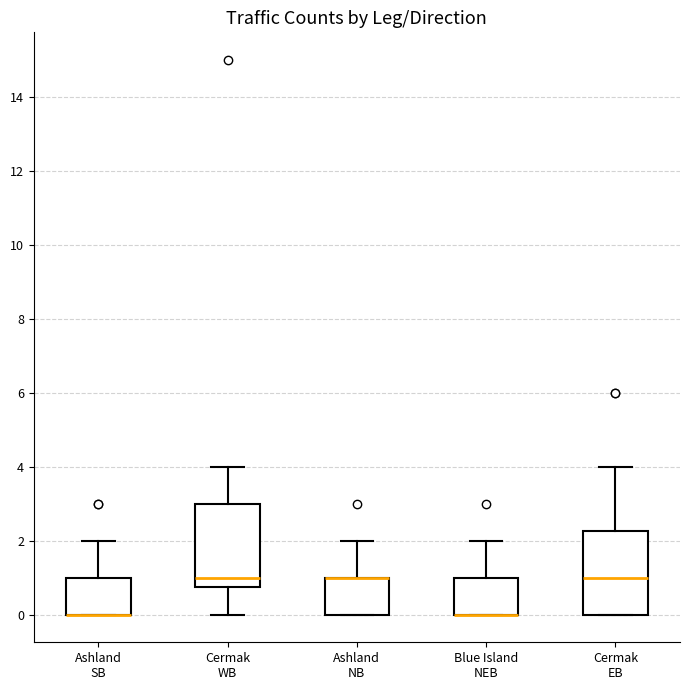

Reading left to right, read every box against the y-axis: the position of its median line, the range the box covers, and the ends of its whiskers. The values are not printed on the chart, so give them approximately, as read against the axis.

Ashland SB: median 0.0 (drawn on the box's lower edge), box 0.0 to 1.0, whiskers 0.0 to 2.0
Cermak WB: median 1.0, box 0.8 to 3.0, whiskers 0.0 to 4.0
Ashland NB: median 1.0 (drawn on the box's upper edge), box 0.0 to 1.0, whiskers 0.0 to 2.0
Blue Island NEB: median 0.0 (drawn on the box's lower edge), box 0.0 to 1.0, whiskers 0.0 to 2.0
Cermak EB: median 1.0, box 0.0 to 2.2, whiskers 0.0 to 4.0